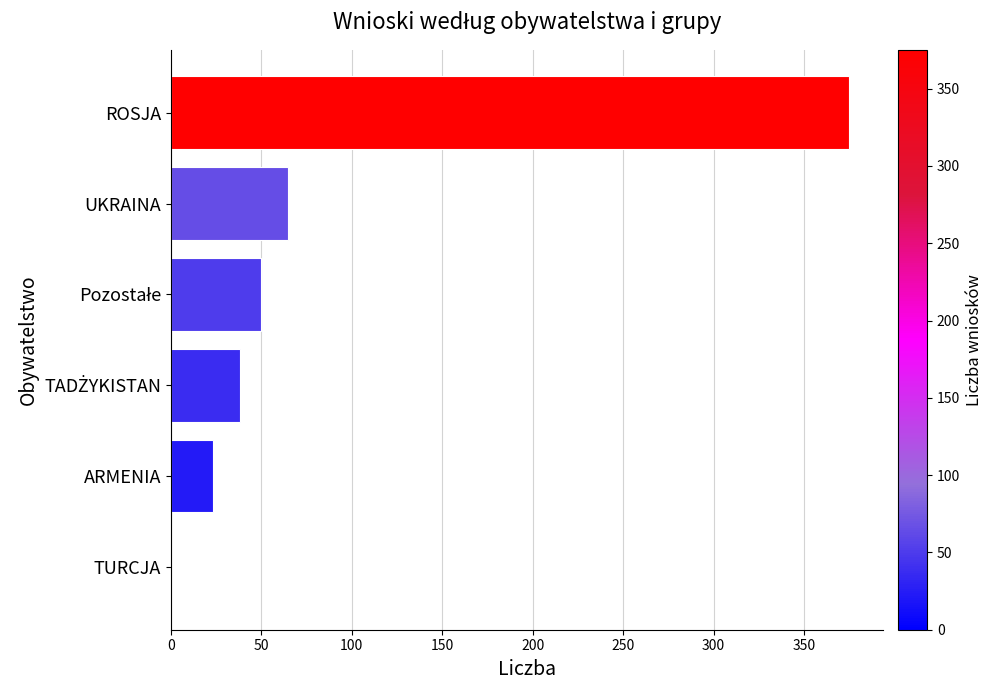

Are the bars horizontal?

Yes